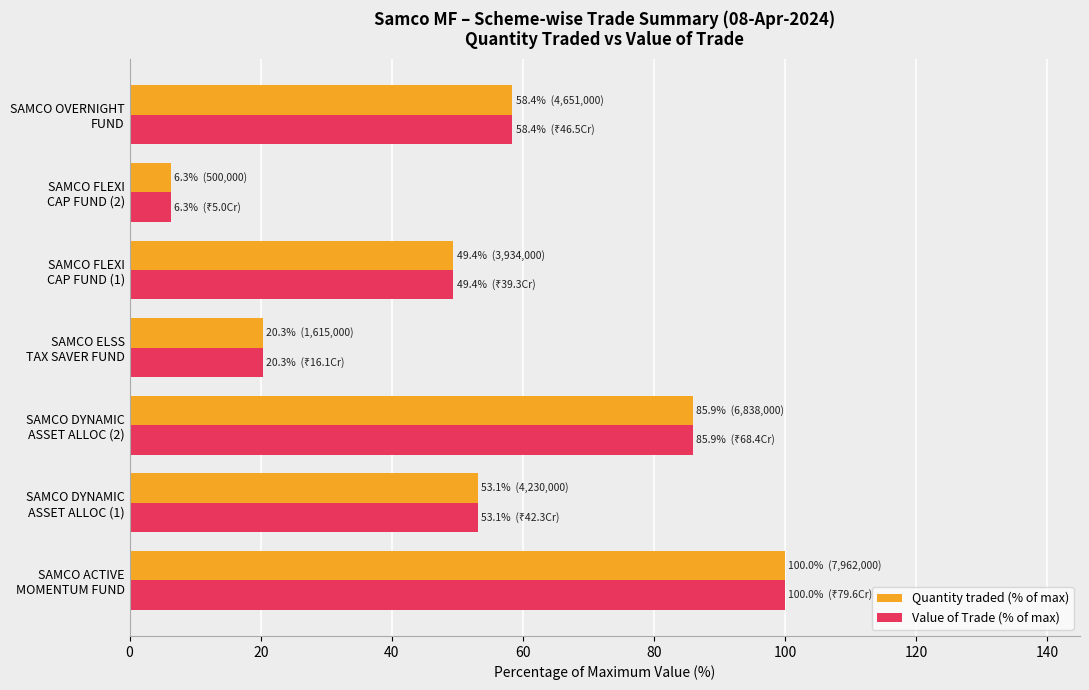

What is the sum of all Value of Trade (% of max) values?

373.4